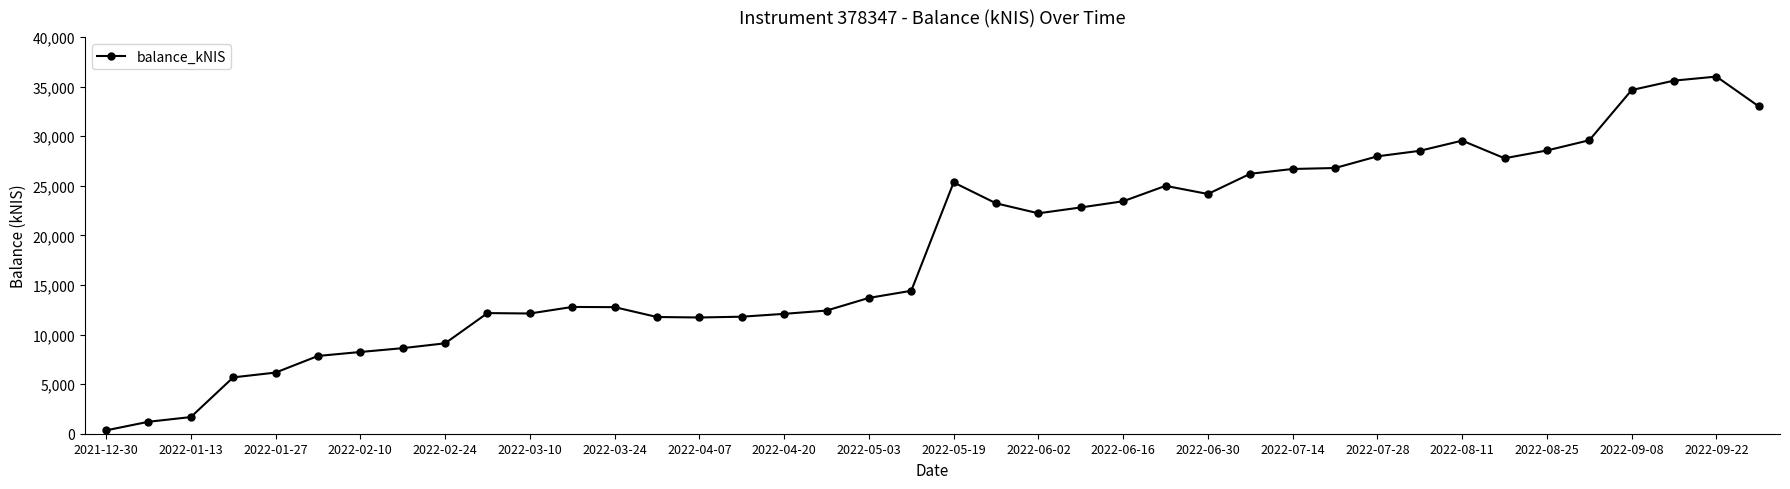

What is the average value?

18598.3